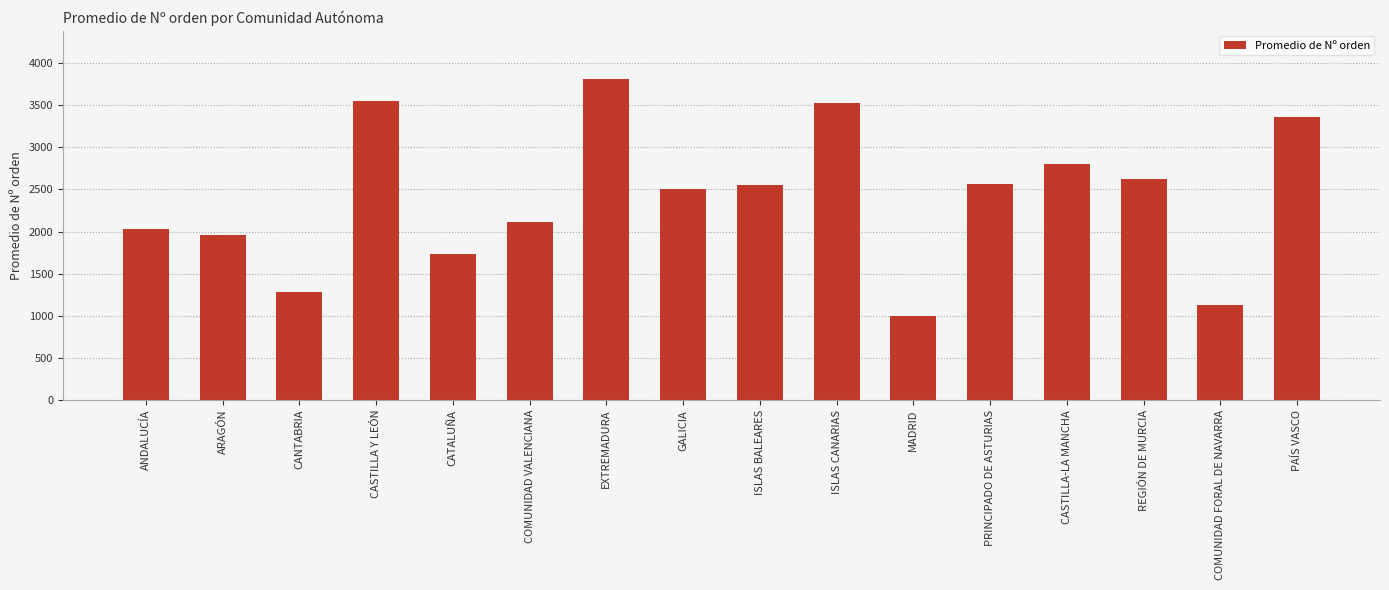

What is the label of the 6th bar from the left?

COMUNIDAD VALENCIANA